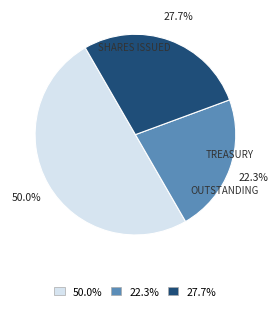

Count the number of slices in the pie.

3